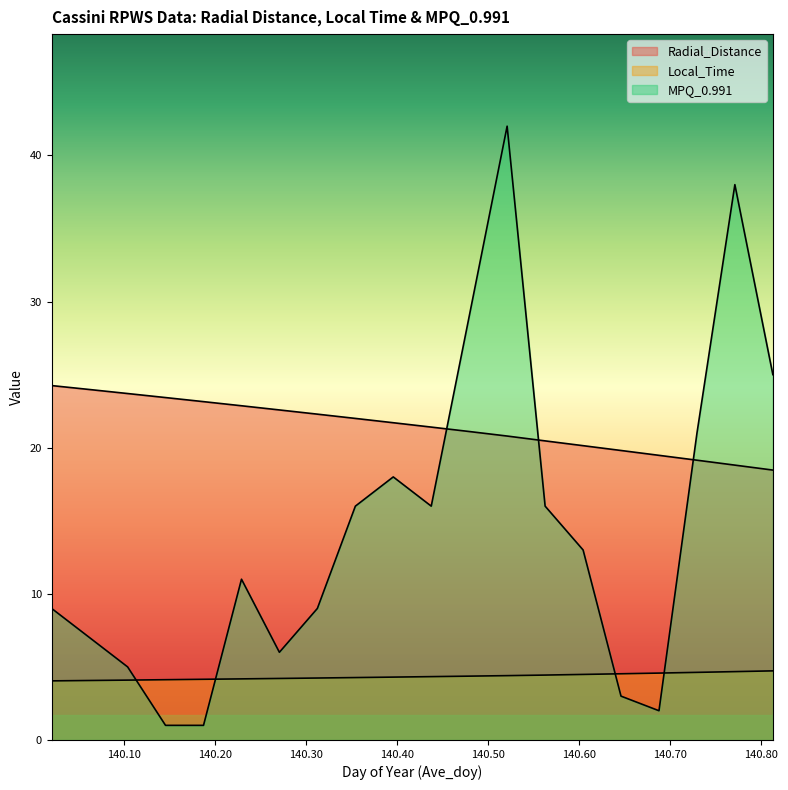

What is the difference between the maximum and minimum values in the Local_Time series?

0.7